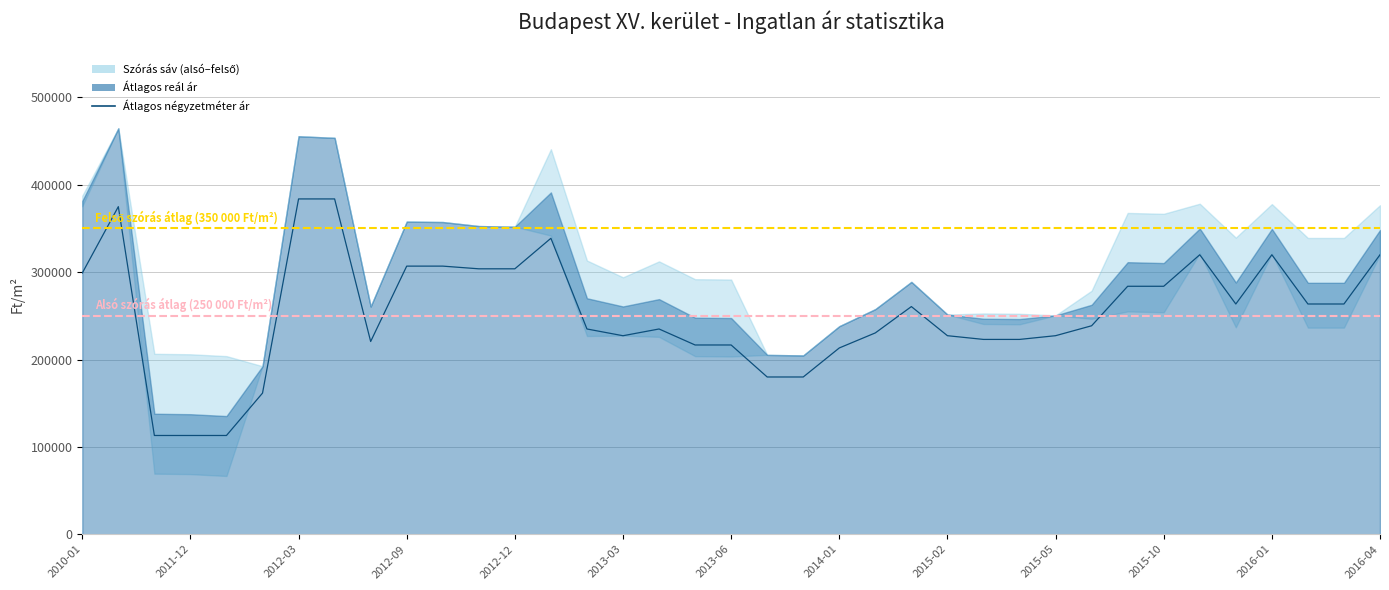

What position from the right is 29?

8